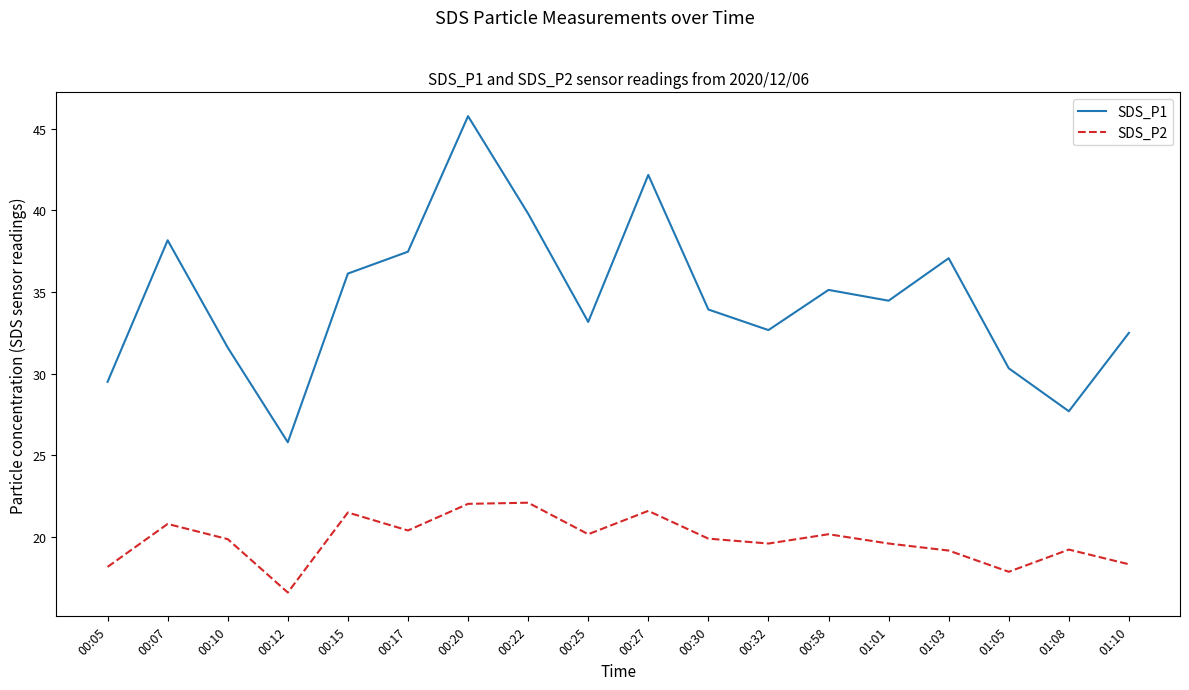

Which series has the widest spread of values?

SDS_P1